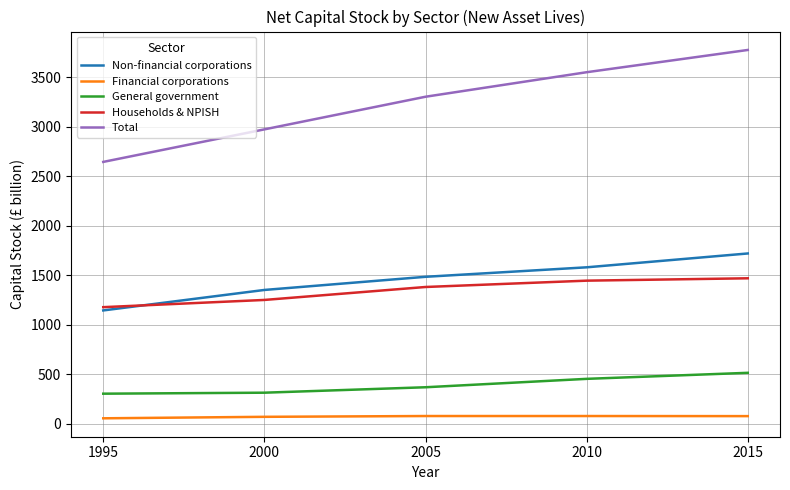

Rank the series by their maximum value, from highest to lowest.

Total, Non-financial corporations, Households & NPISH, General government, Financial corporations